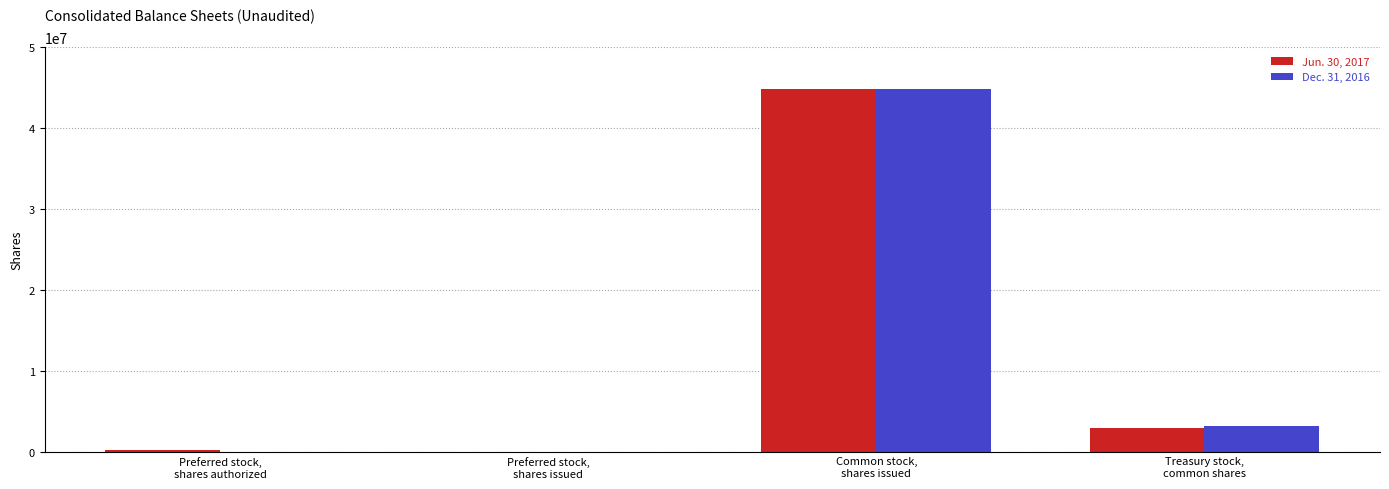

What is the maximum value shown in the chart?

44803603